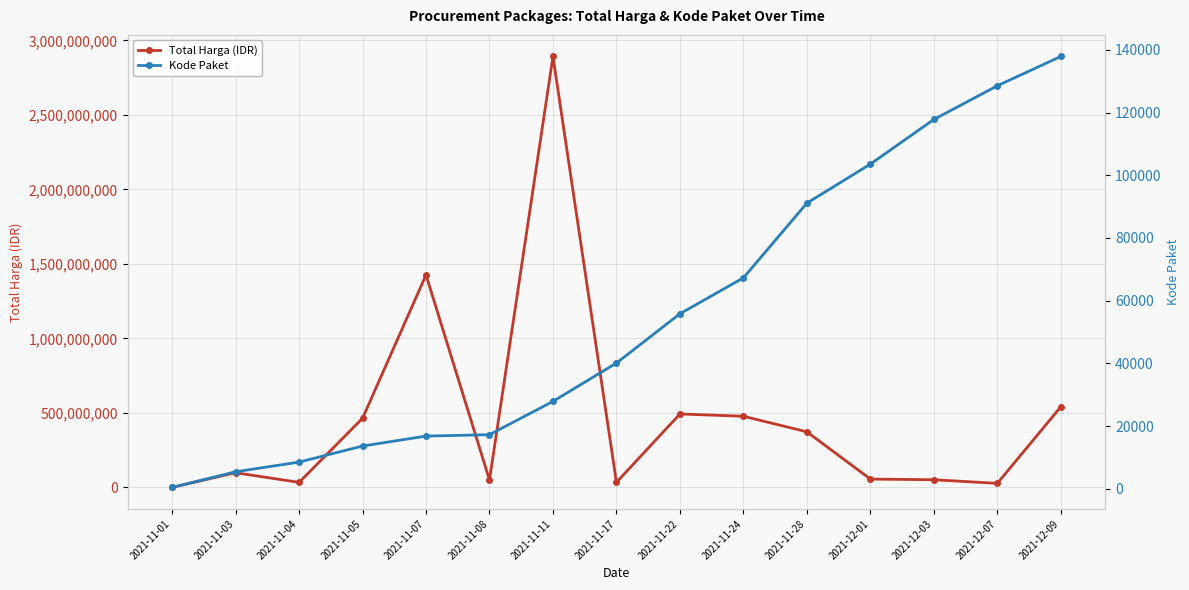

Reading right to left, extract all data points from this chart.

Total Harga (IDR): 541071000	27412000	51601000	56152800	373404000	477600000	493000000	34292000	2892122000	49730040	1425867900	464002100	34000000	98772570	333600
Kode Paket: 137876	128516	117783	103541	91101	67279	55826	40112	27891	17272	16823	13652	8530	5449	464